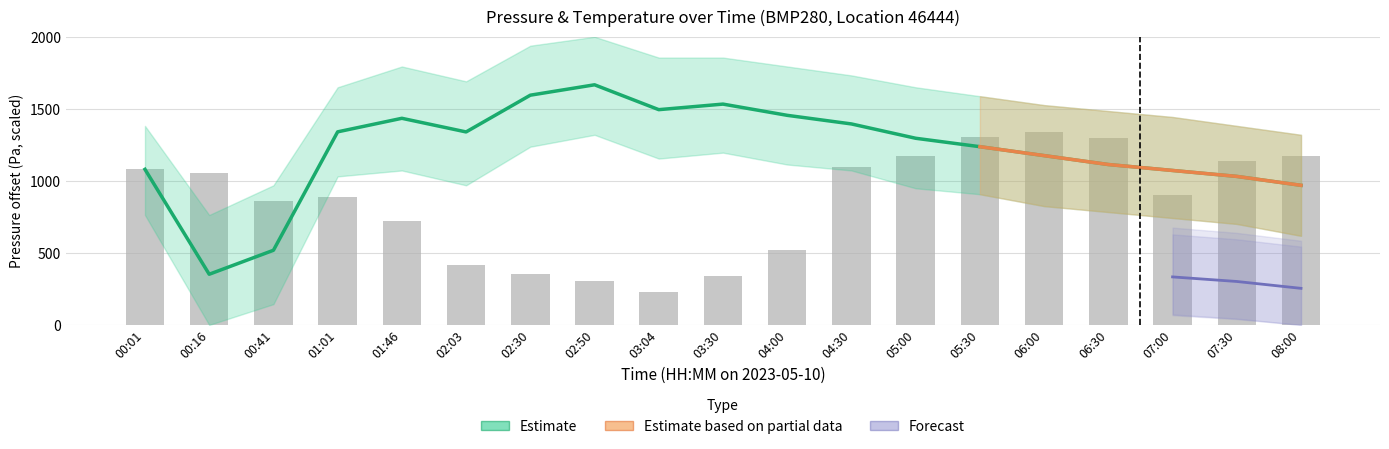

Is it true that the value at 03:30 is 1532.8?

True